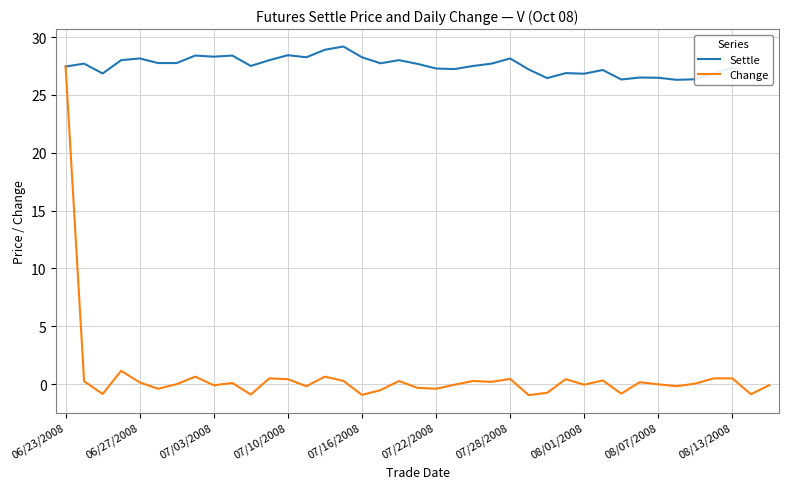

What is the maximum value shown in the chart?

29.2